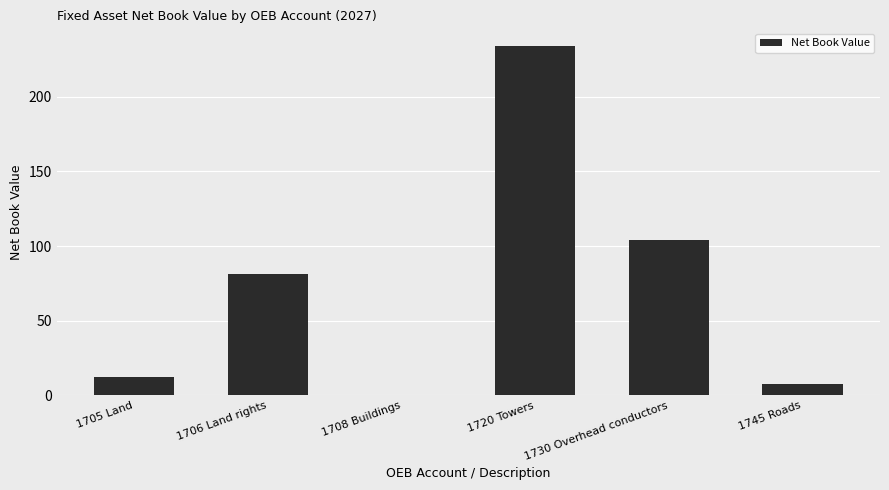

At which label is the value closest to 117?

1730 Overhead conductors